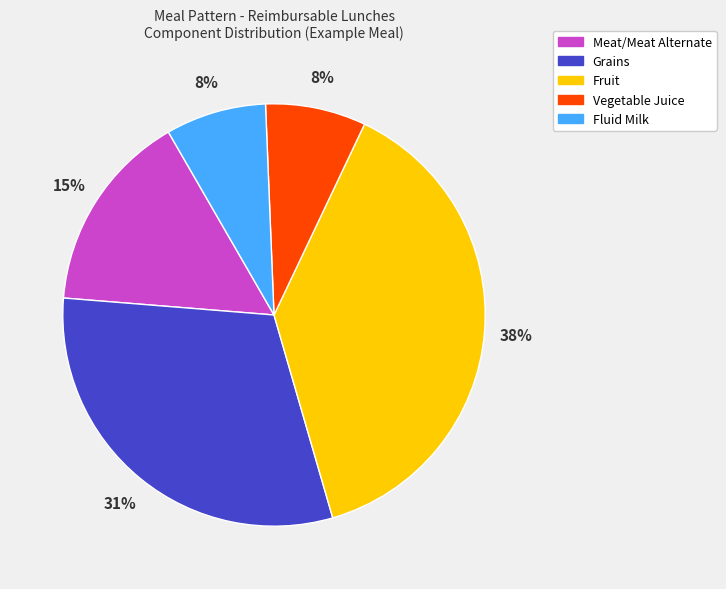

Is Meat/Meat Alternate the majority of the pie?

No